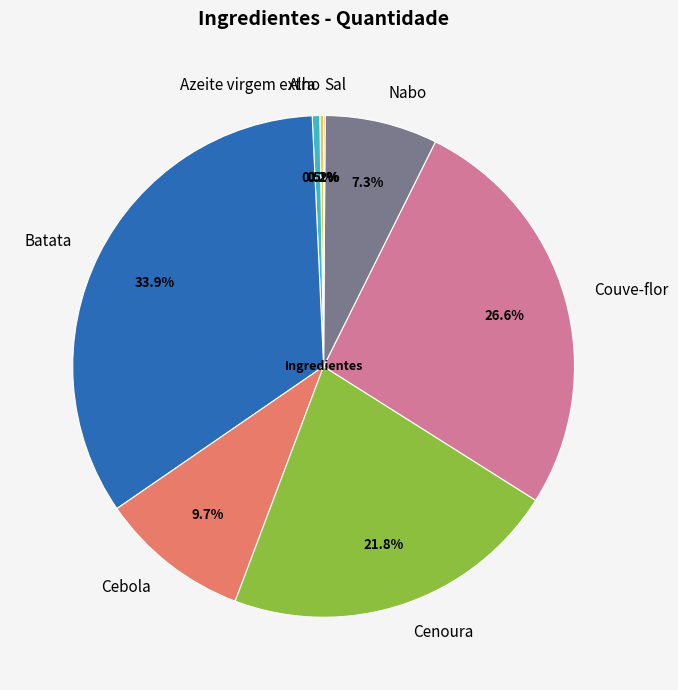

True or false: Azeite virgem extra accounts for 14% of the total.

False